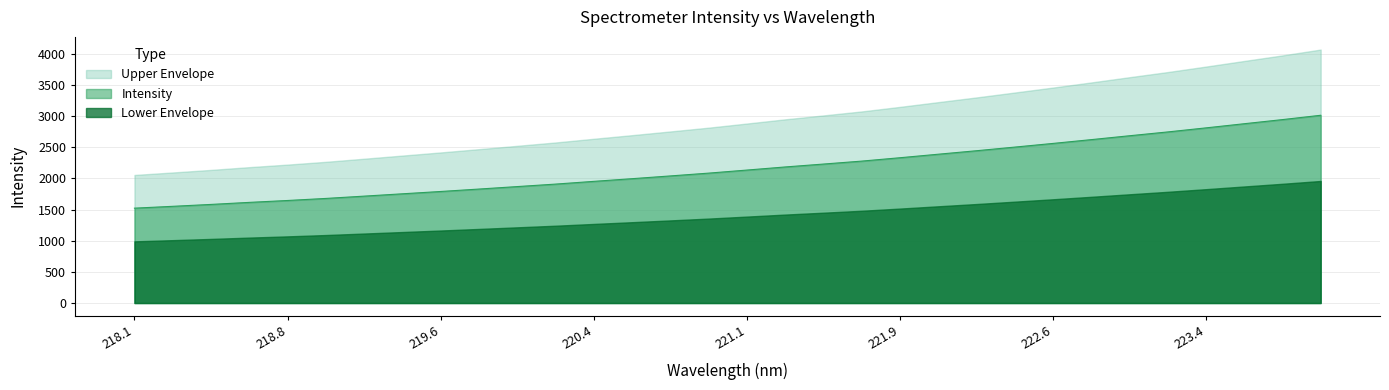

What is the change in value from 221.6902 to 222.263?

+166.5